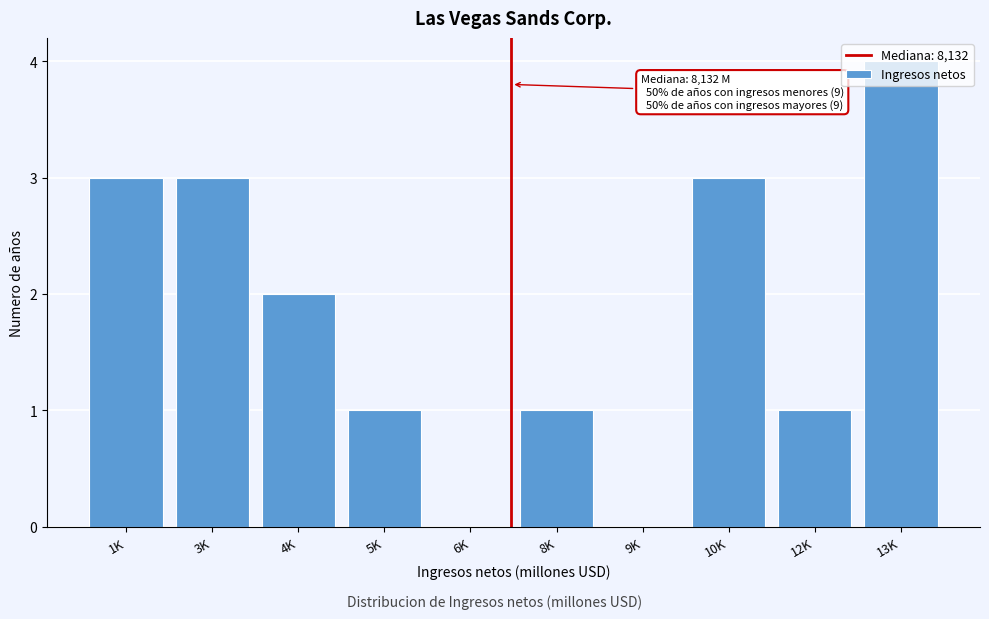

The value at 6K is 2. True or false?

False